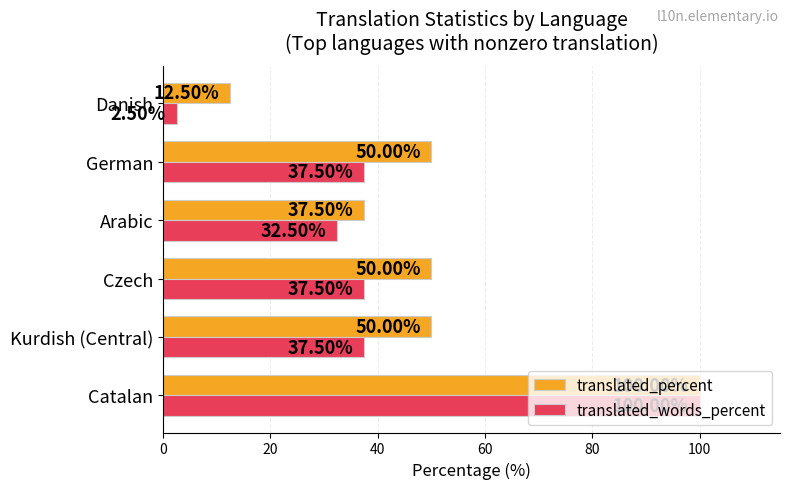

At which label does translated_percent reach its minimum?

Danish